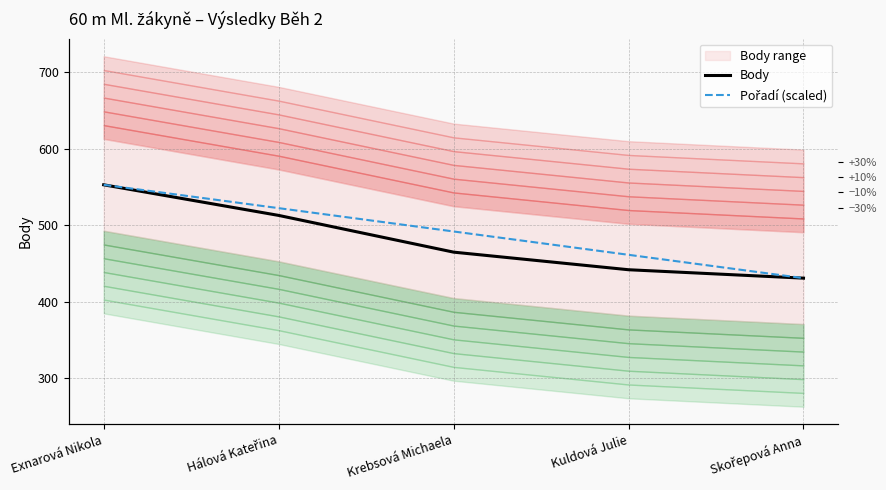

Is it true that Pořadí (scaled) equals 110.2 at Skořepová Anna?

False